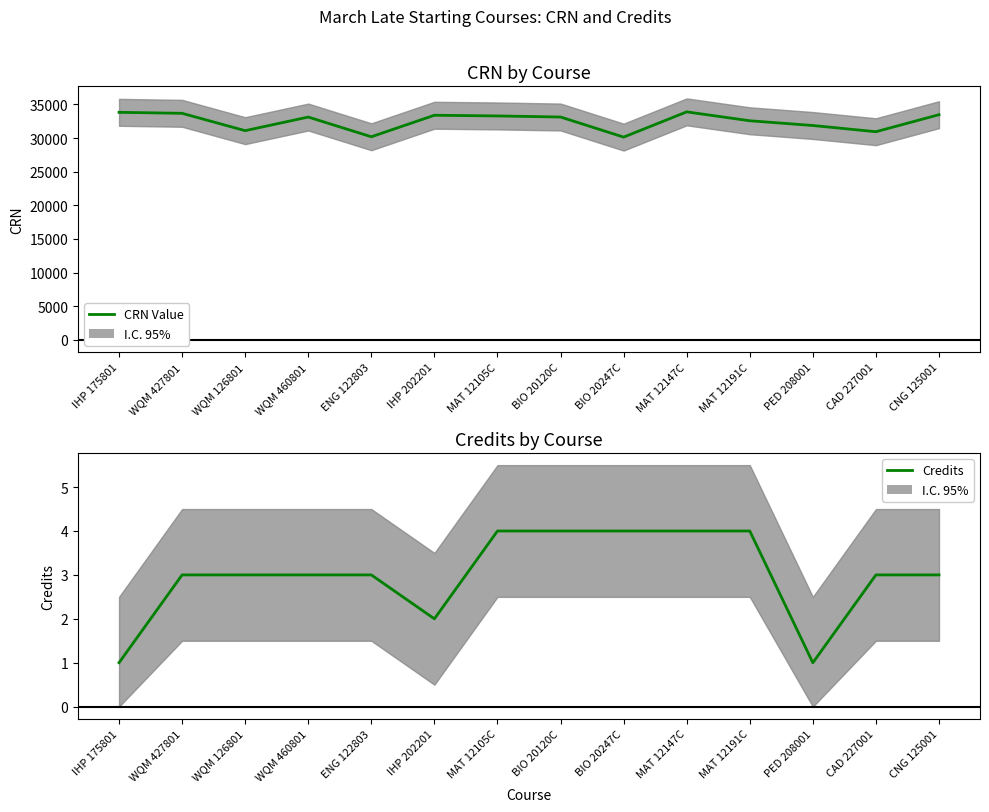

At which category does the chart reach its minimum across all series?

IHP 175801